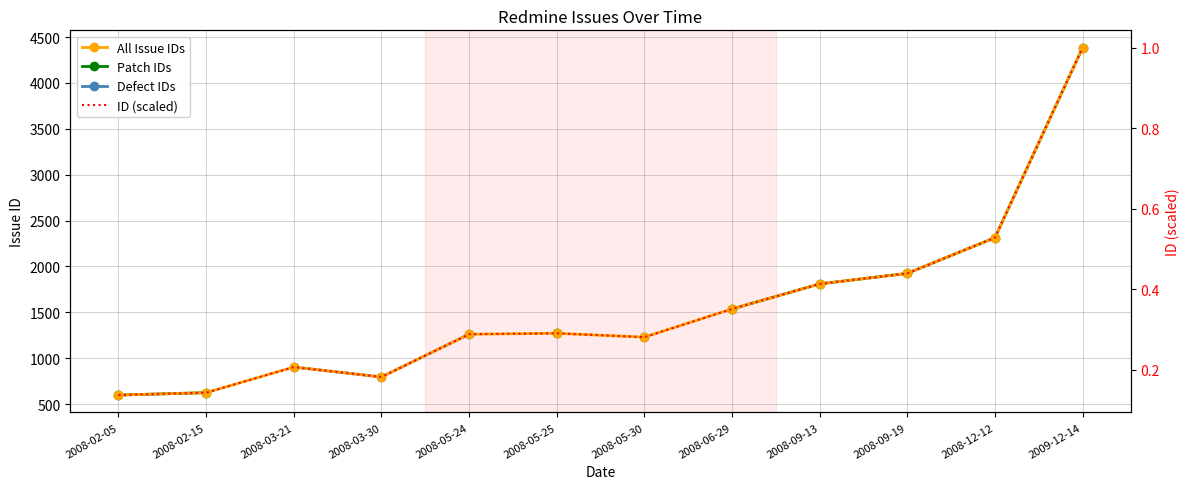

What is the label of the 5th point from the right?

2008-06-29